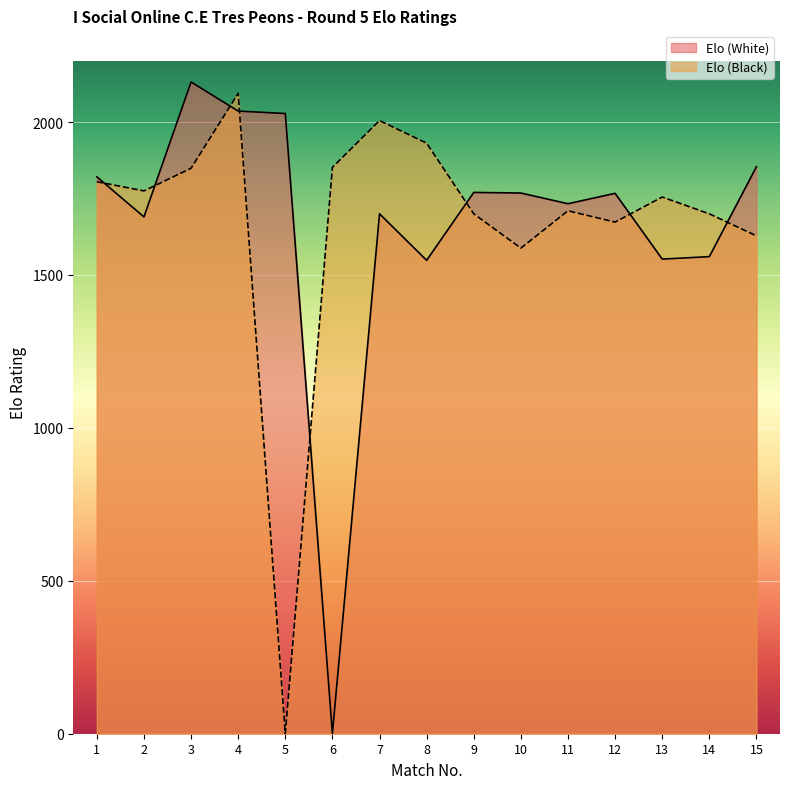

What is the value of the Elo (Black) point at the 14th from the left?

1700